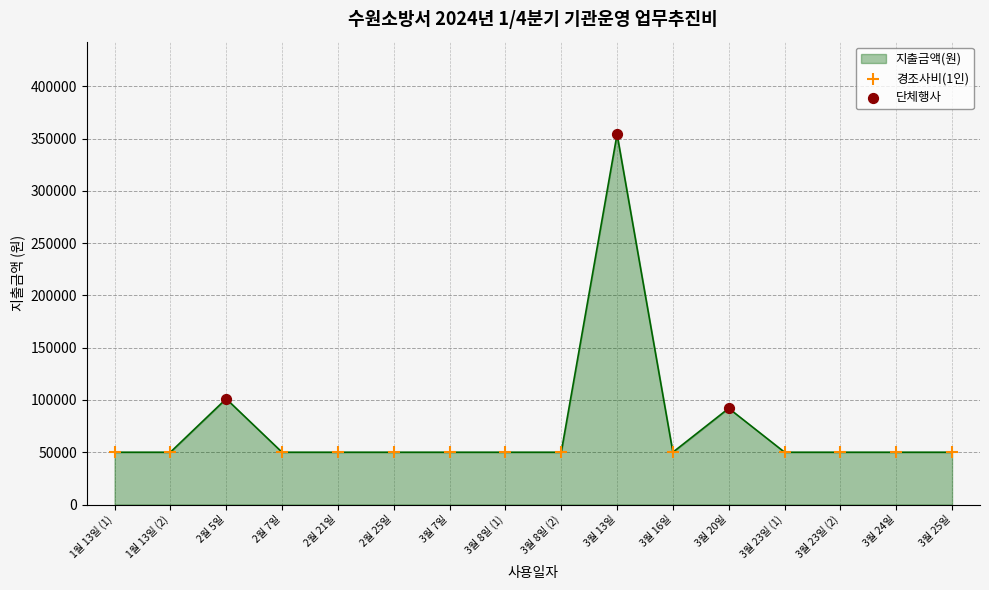

Approximately how many times larger is the value at 3월 16일 compared to 3월 23일 (1)?

1.0